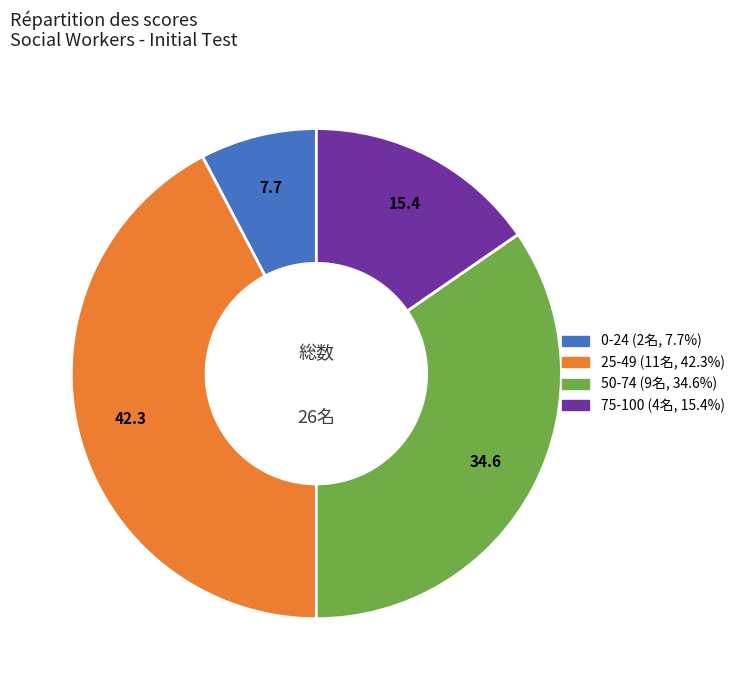

Does any single category account for the majority?

No